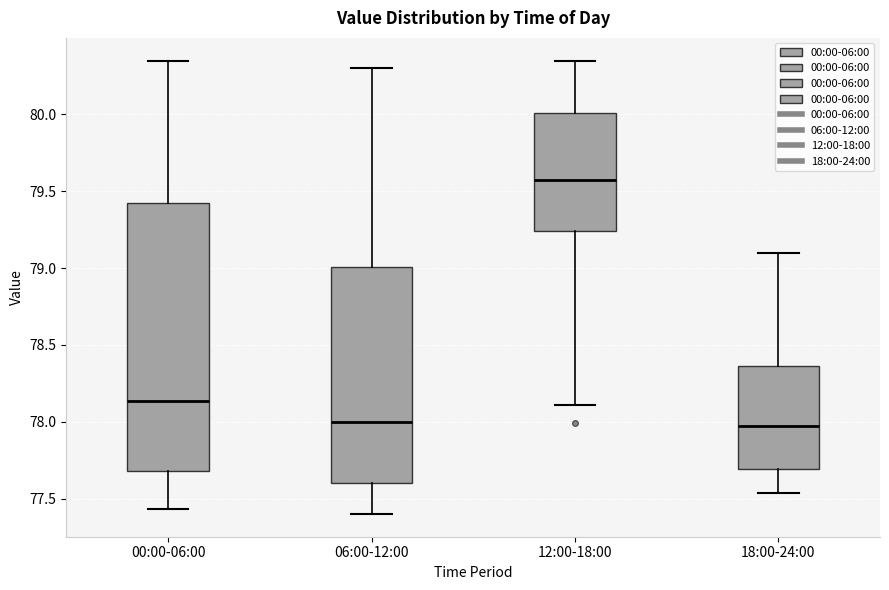

Reading left to right, transcribe this box plot: for each box, give where its median line is, the range the box spans, and where its two whiskers end, as read against the y-axis. The values are not printed on the chart, so give them approximately, as read against the axis.

00:00-06:00: median 78.15, box 77.70 to 79.40, whiskers 77.45 to 80.35
06:00-12:00: median 78.00, box 77.60 to 79.00, whiskers 77.40 to 80.30
12:00-18:00: median 79.60, box 79.25 to 80.00, whiskers 78.10 to 80.35
18:00-24:00: median 77.95, box 77.70 to 78.35, whiskers 77.55 to 79.10